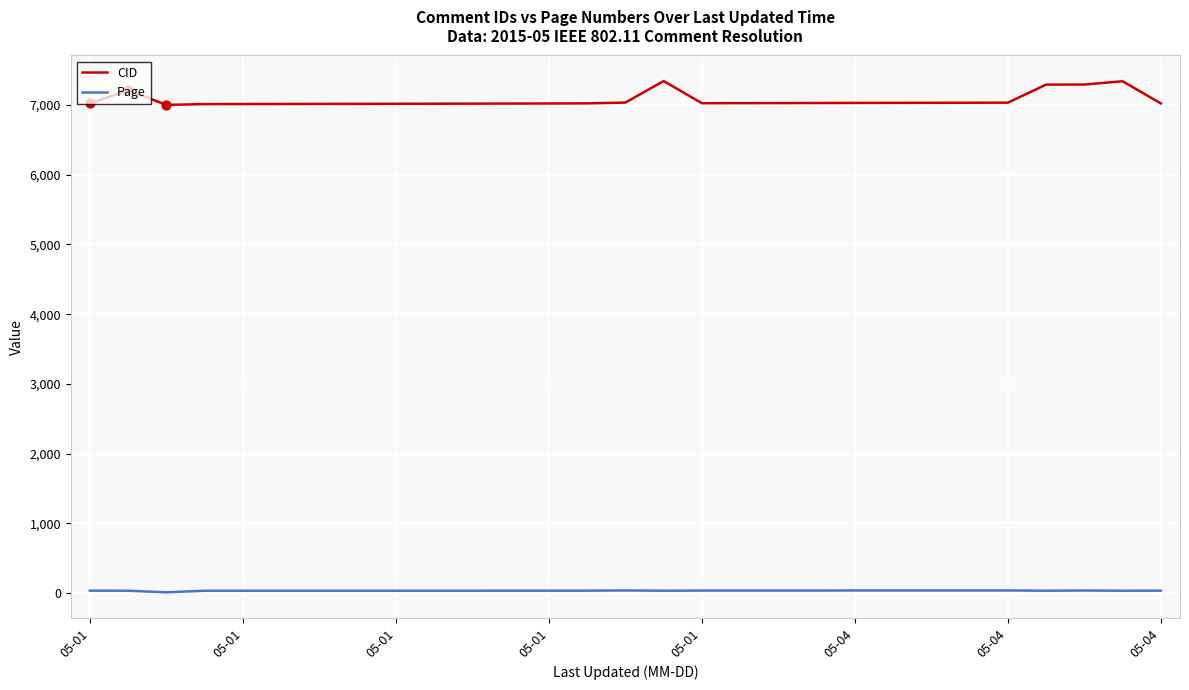

Which series has the largest total across all categories?

CID